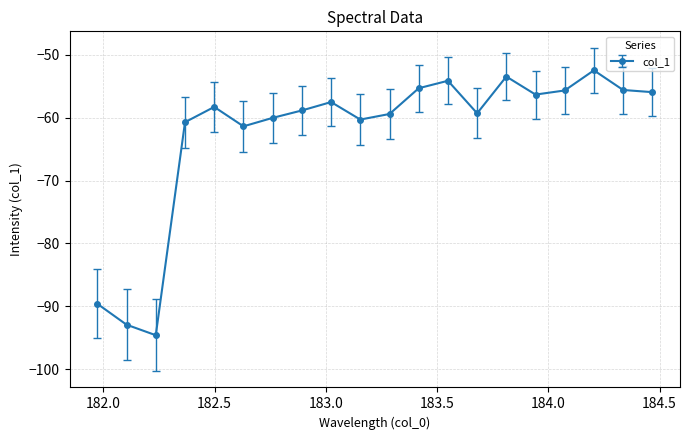

What is the value of the 4th point from the left?

-60.7